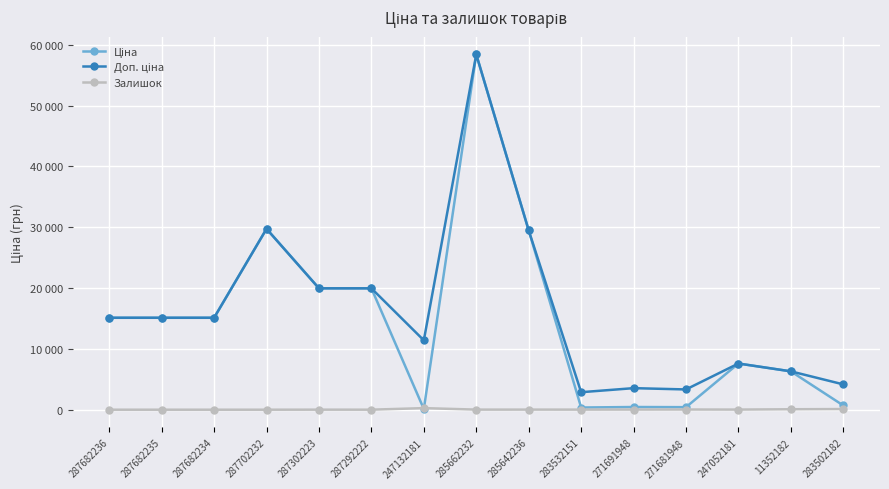

What is the sum of all Залишок values?

568.0